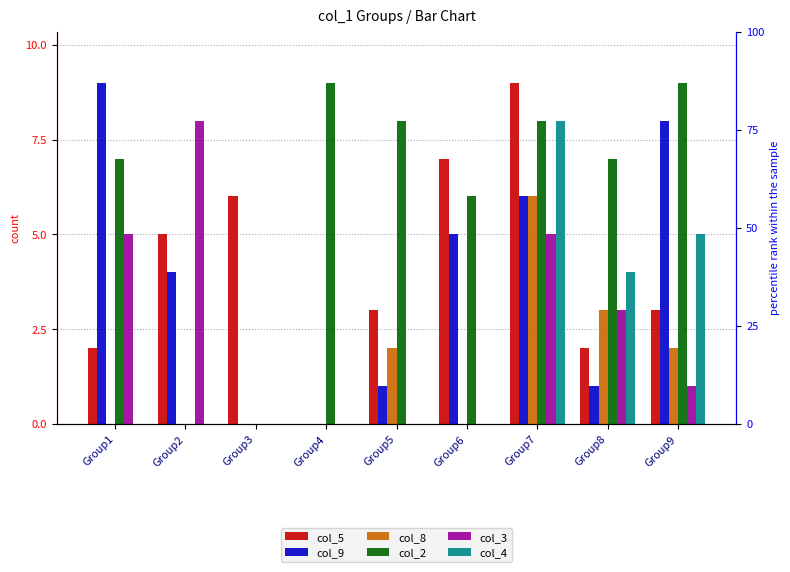

Where is col_4 nearest to the value 4?

Group8